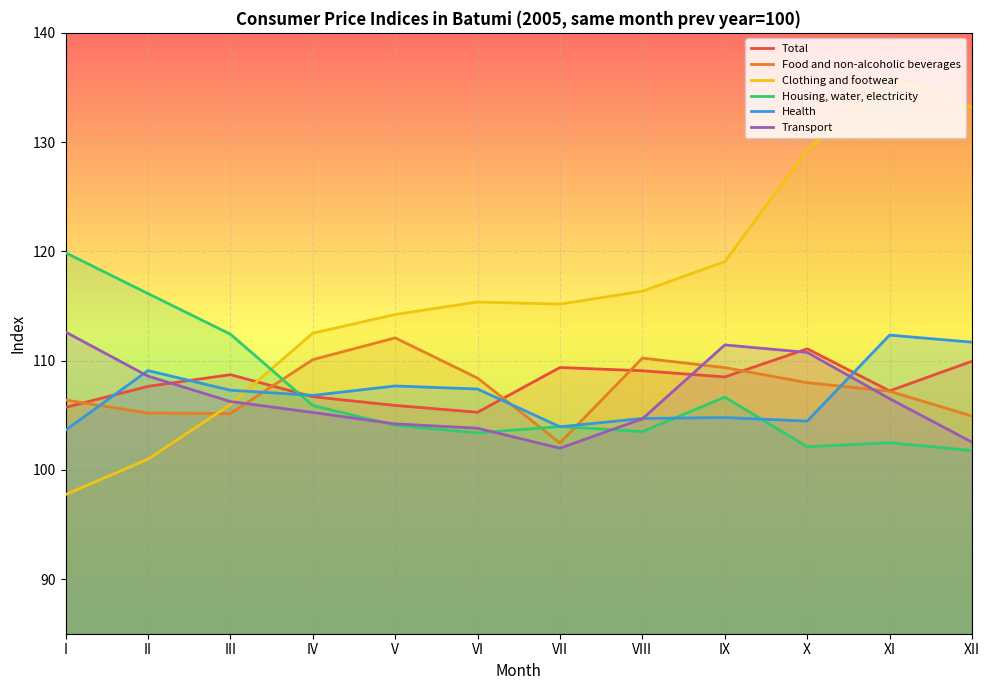

In Housing, water, electricity, how many points are higher than both neighbors (excluding endpoints)?

3